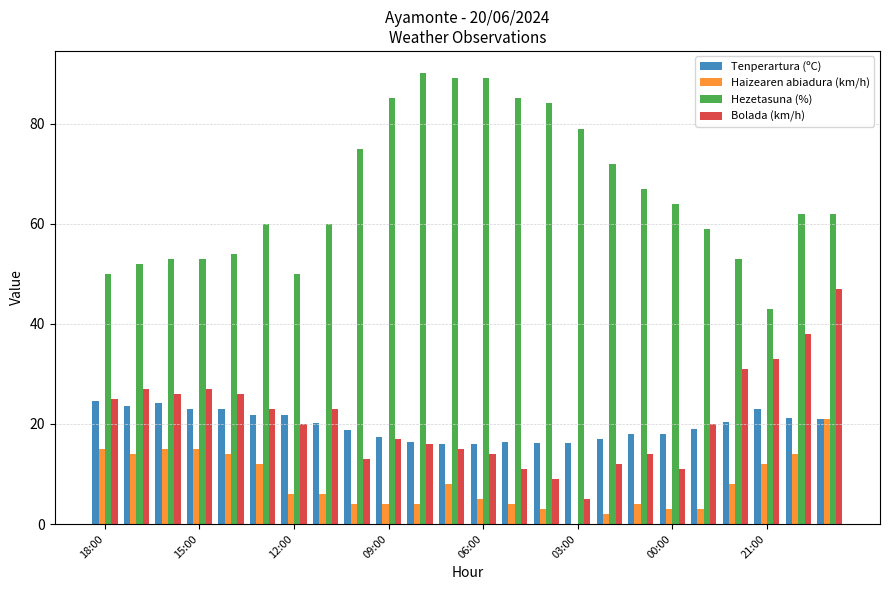

What is the maximum value for Haizearen abiadura (km/h)?

21.0